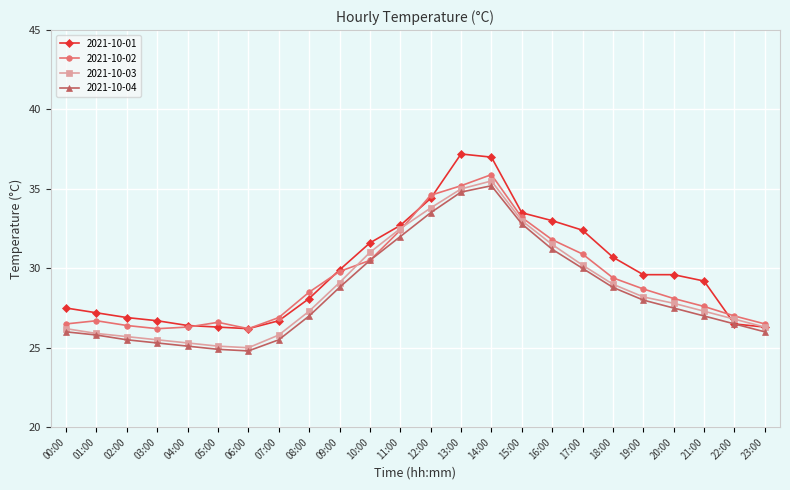

What is the sum of the 2021-10-04 values at 19:00 and 12:00?

61.5